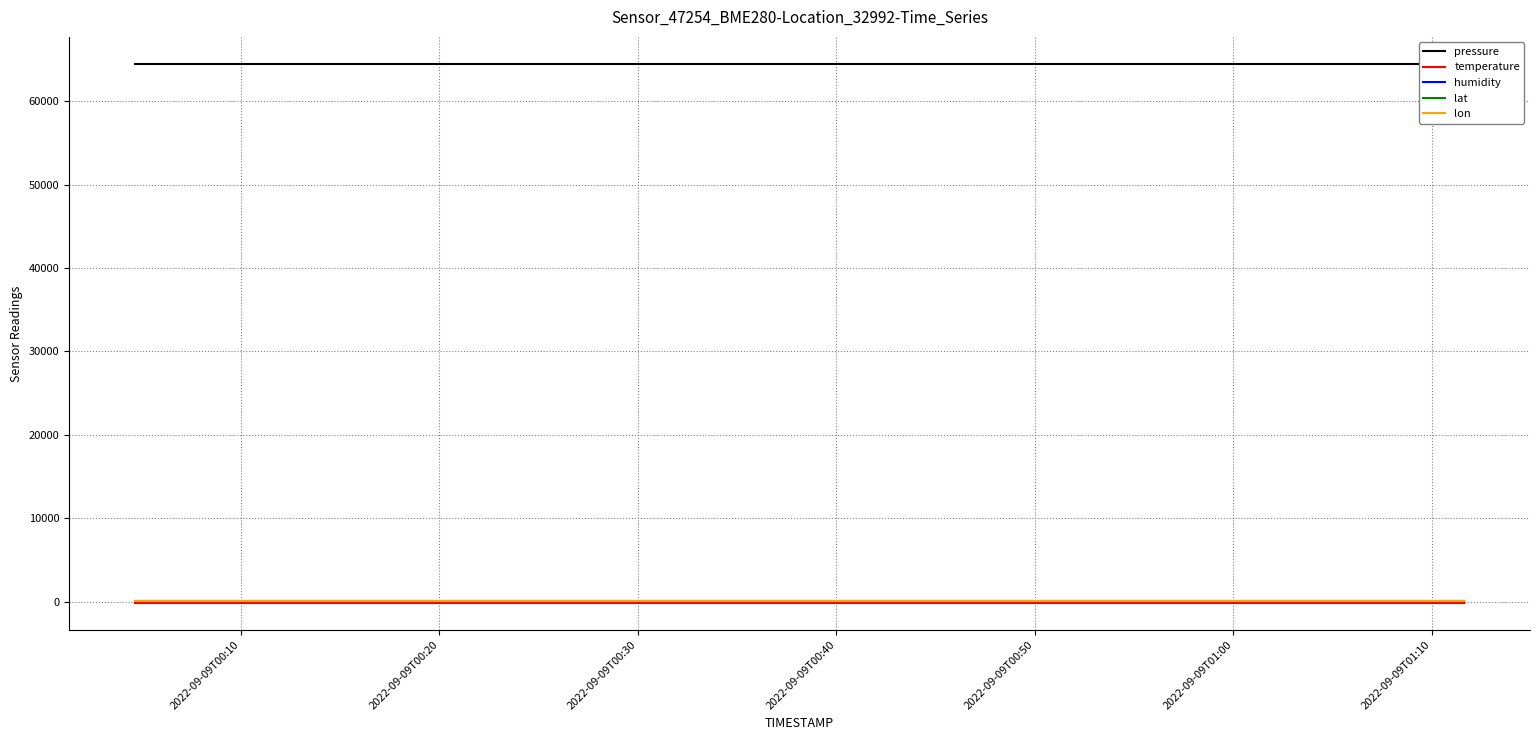

Which series has the widest spread of values?

pressure